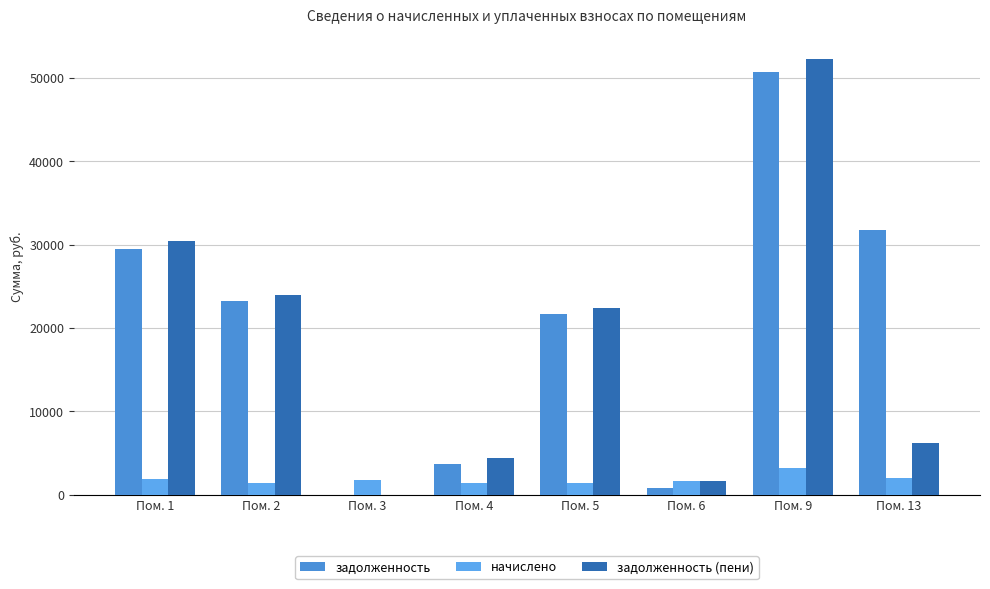

At which category is the sum across all series the highest?

Пом. 9